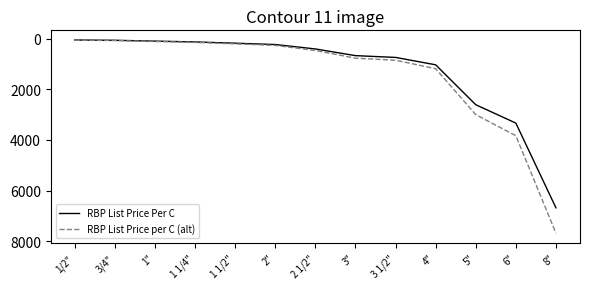

What is the sum of all RBP List Price per C (alt) values?

18624.2